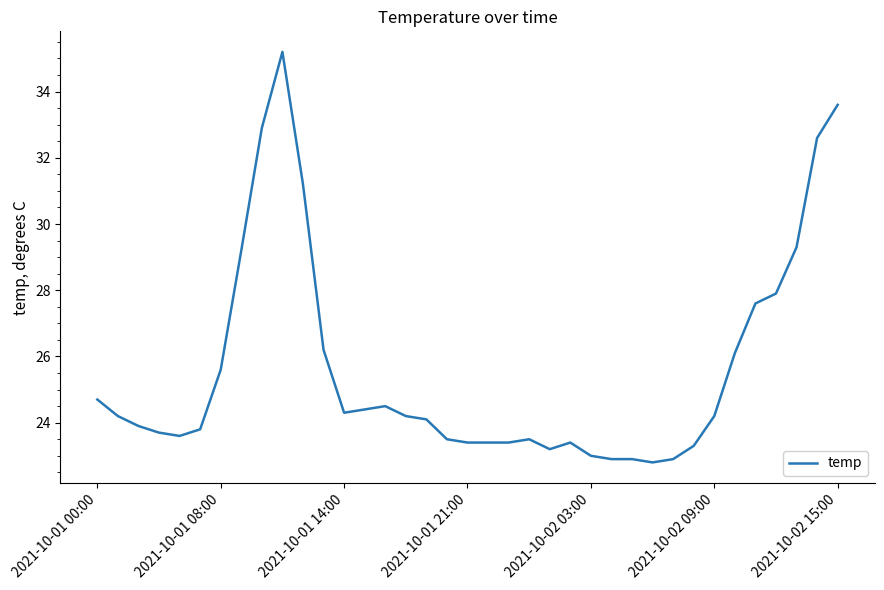

What is the smallest value displayed?

22.8